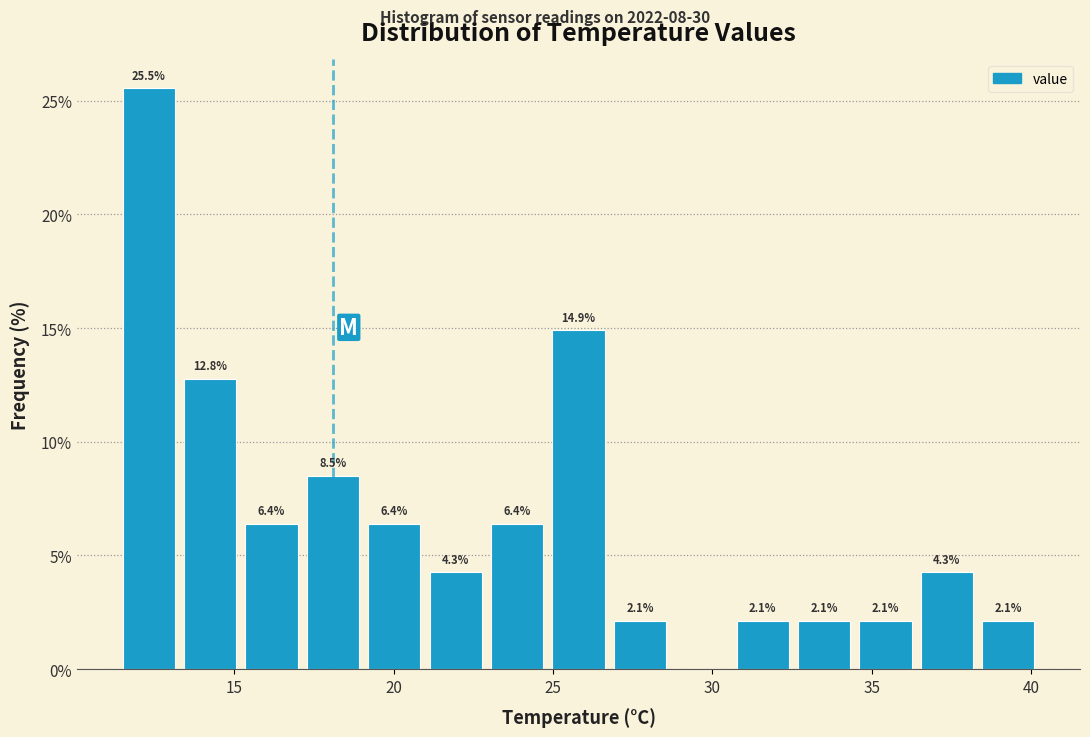

Read against the x-axis, roughly where is the centre of the tallest bar?

12.5